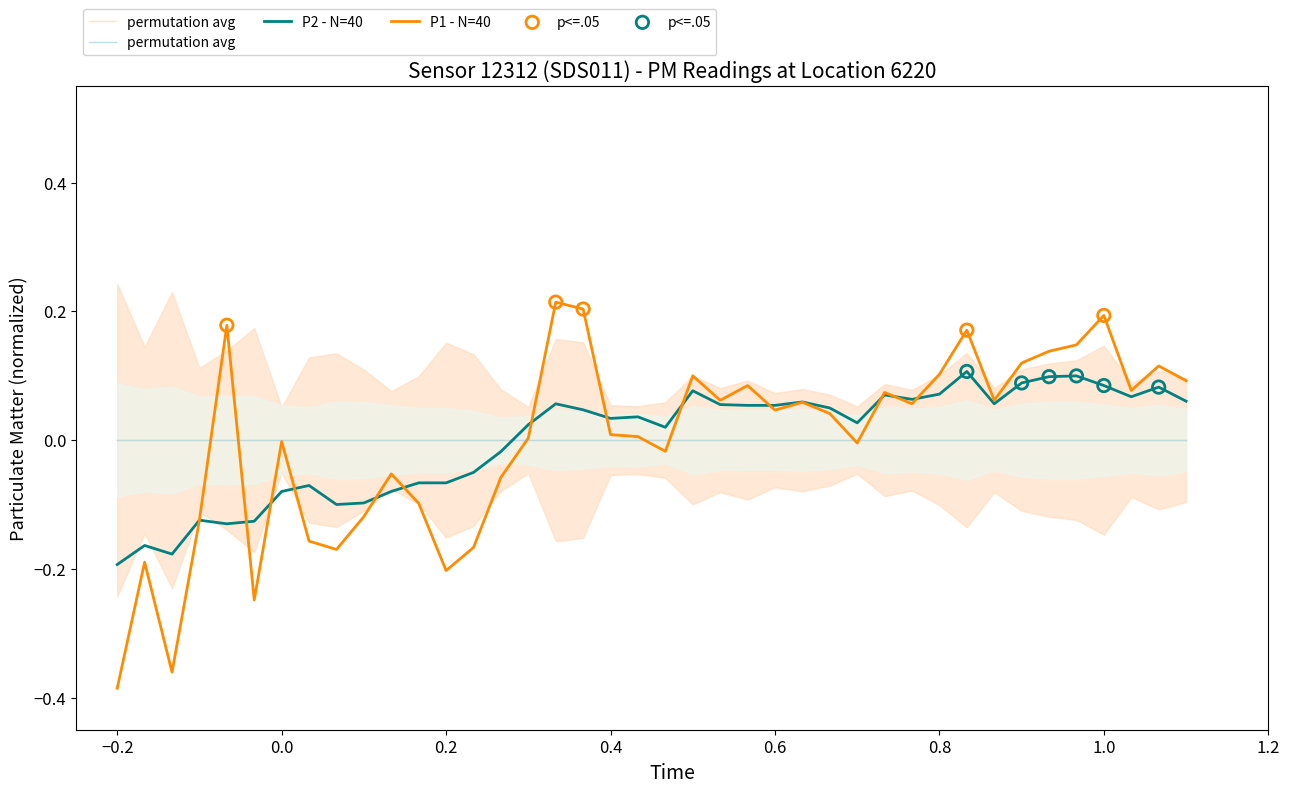

Which series reaches the minimum Y coordinate?

P1